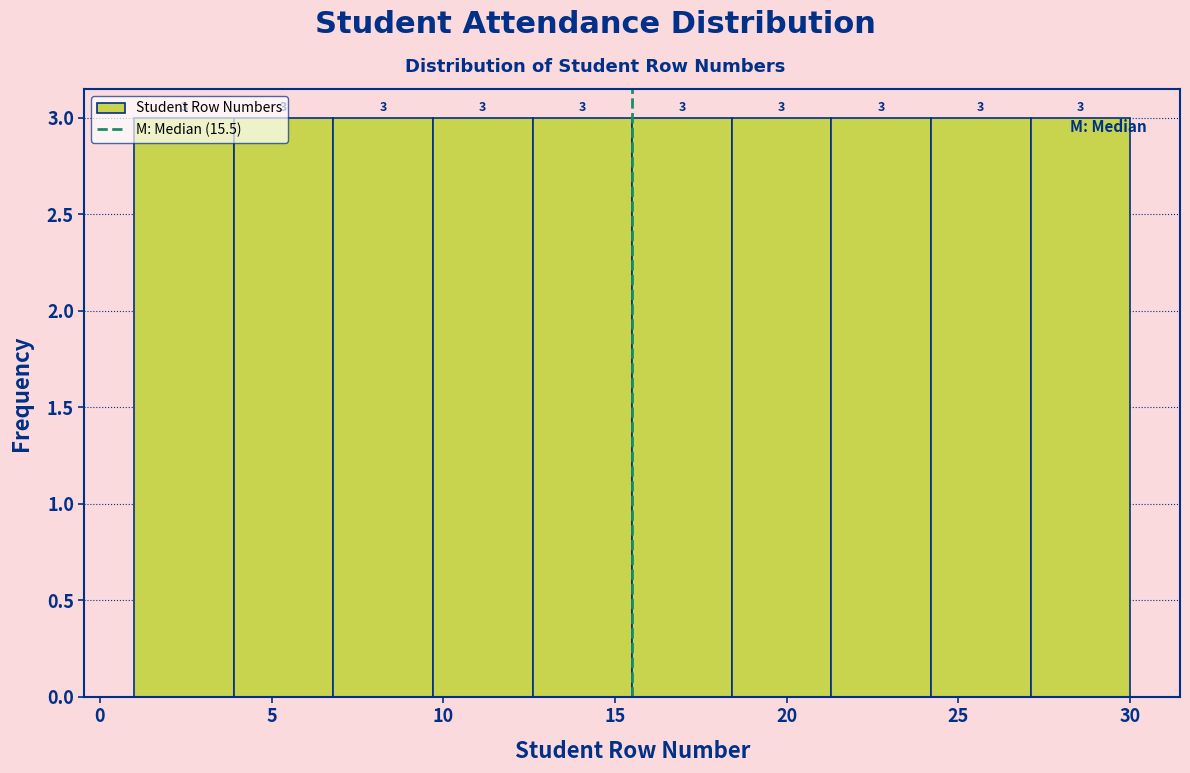

Reading left to right, list every bar in this chart as the range it spans on the x-axis followed by its height. The bar edges are not printed on the chart, so give them approximately, as read against the axis.

1.0 to 3.9: 3
3.9 to 6.8: 3
6.8 to 9.7: 3
9.7 to 12.6: 3
12.6 to 15.5: 3
15.5 to 18.4: 3
18.4 to 21.3: 3
21.3 to 24.2: 3
24.2 to 27.1: 3
27.1 to 30.0: 3